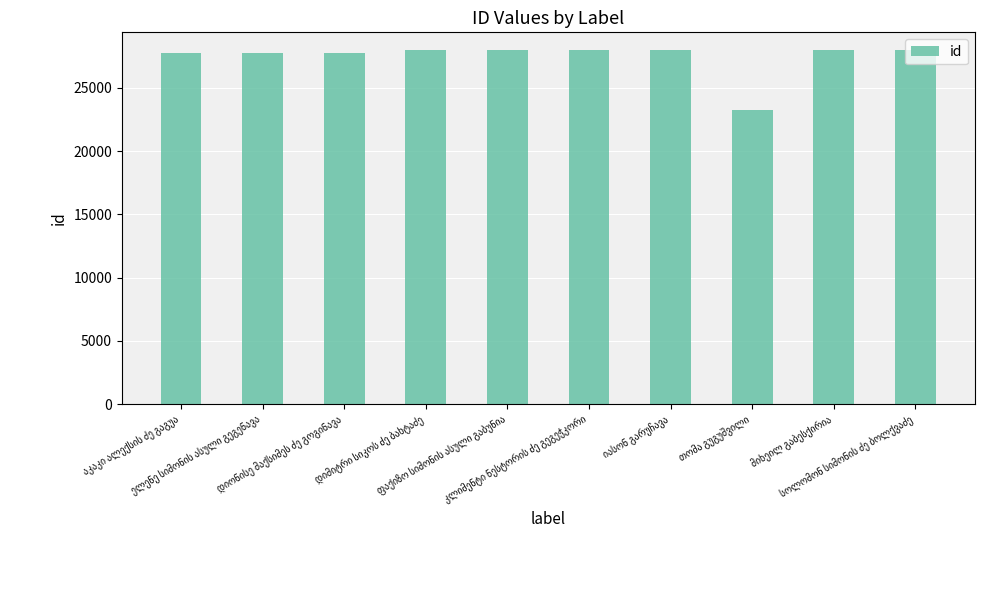

What is the greatest value displayed?

28000